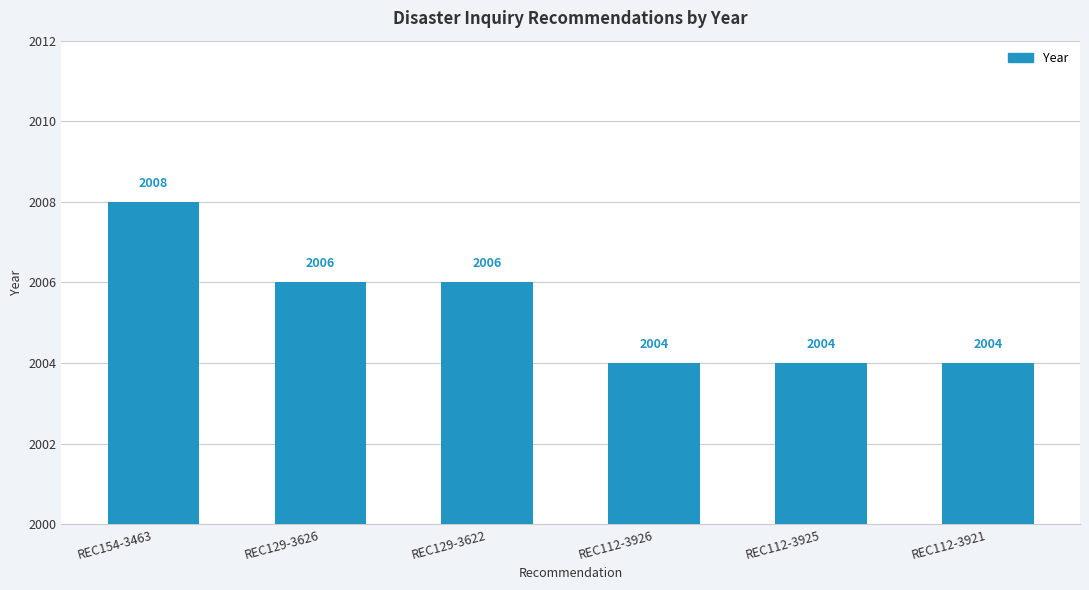

Is it true that the value at REC112-3921 is 2868?

False